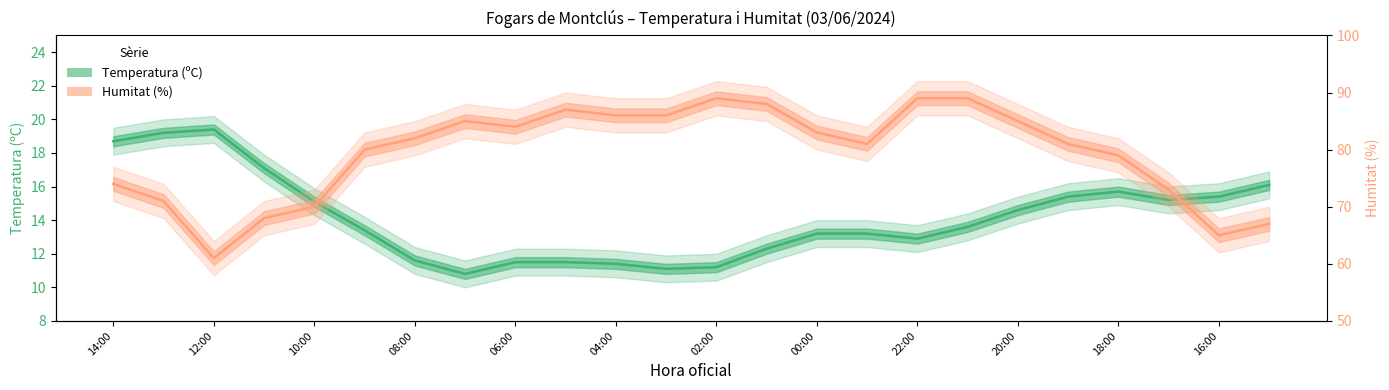

What position from the left is 06:00?

9